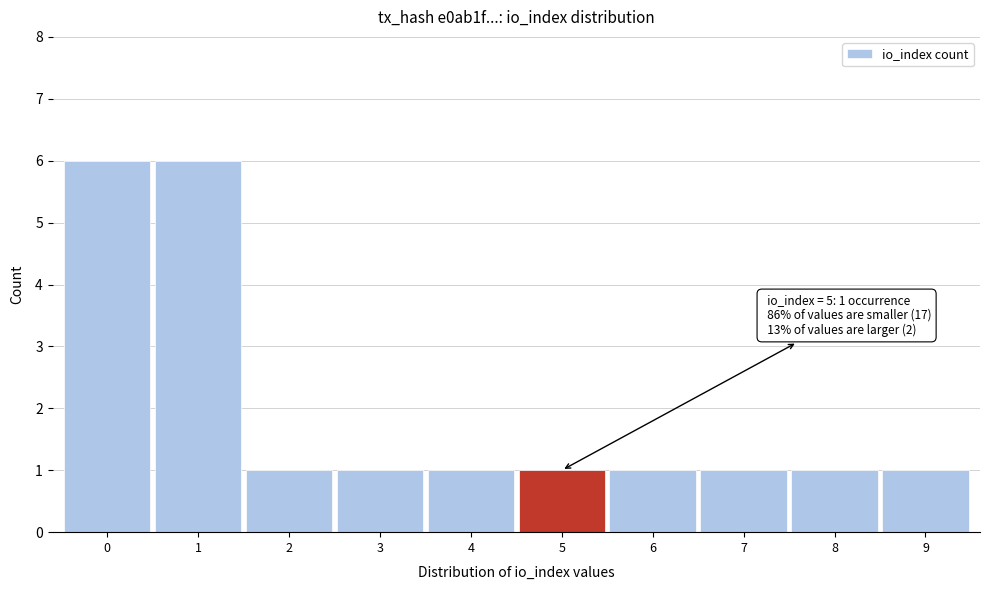

Reading left to right, list all the values displayed in this chart.

6	6	1	1	1	1	1	1	1	1